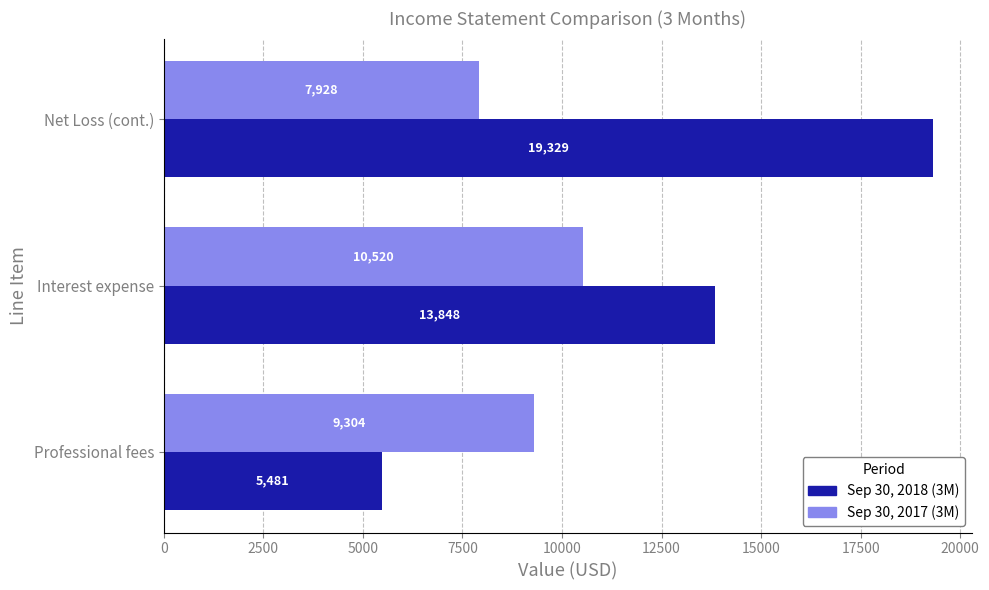

Is it true that Sep 30, 2018 (3M) equals 19329 at Net Loss (cont.)?

True